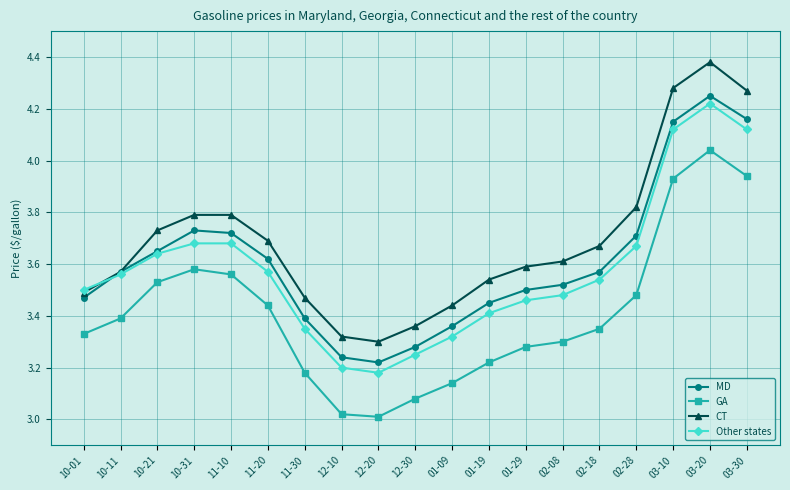

Is the value of MD at 03-10 greater than the value of Other states at 12-20?

Yes